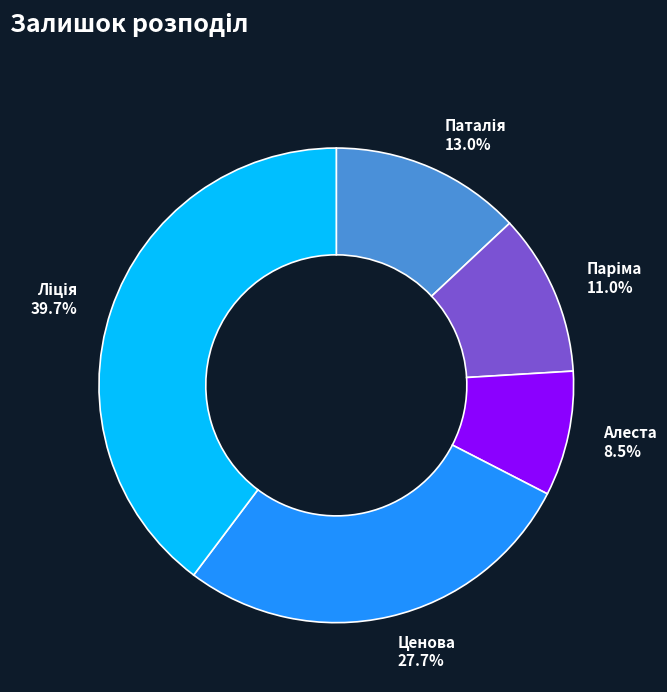

Count the number of slices in the pie.

5